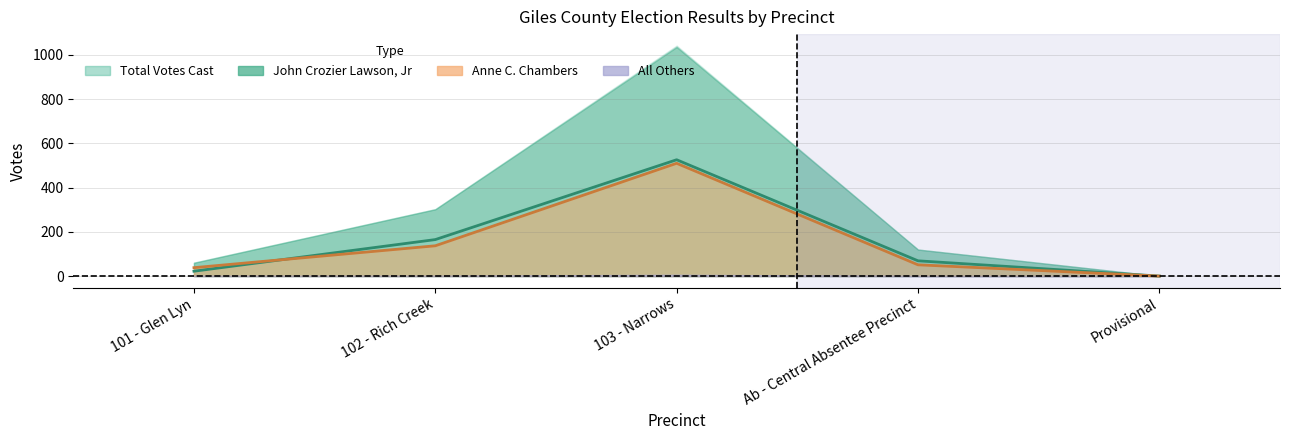

Is the value of John Crozier Lawson, Jr at 102 - Rich Creek greater than the value of Anne C. Chambers at 102 - Rich Creek?

Yes